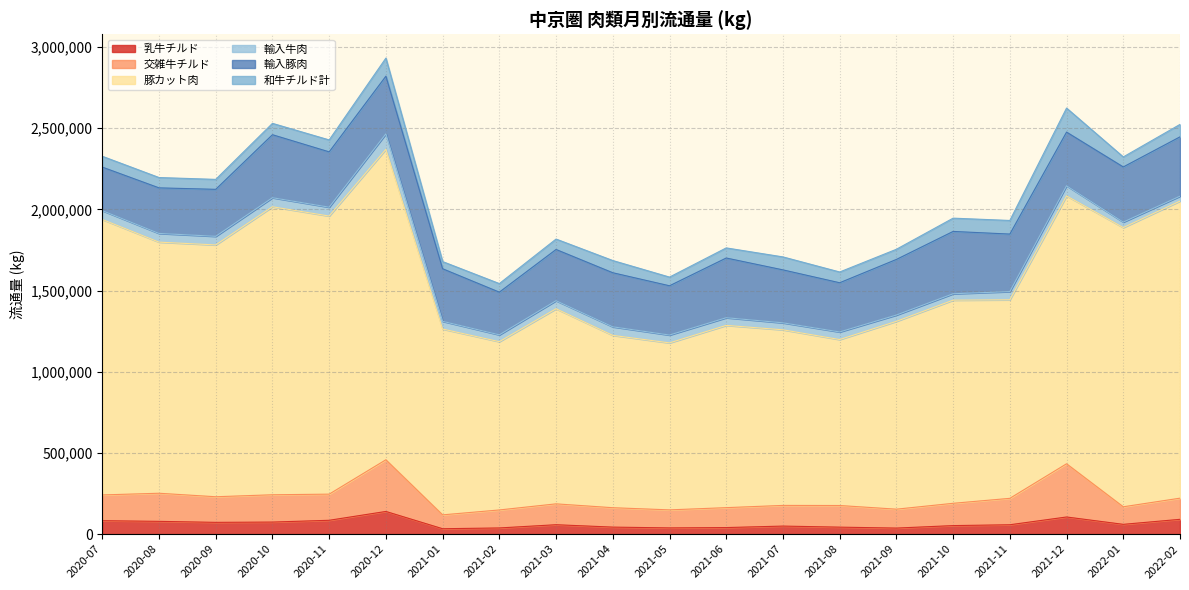

What is the value of the 乳牛チルド point at the 15th from the left?

37240